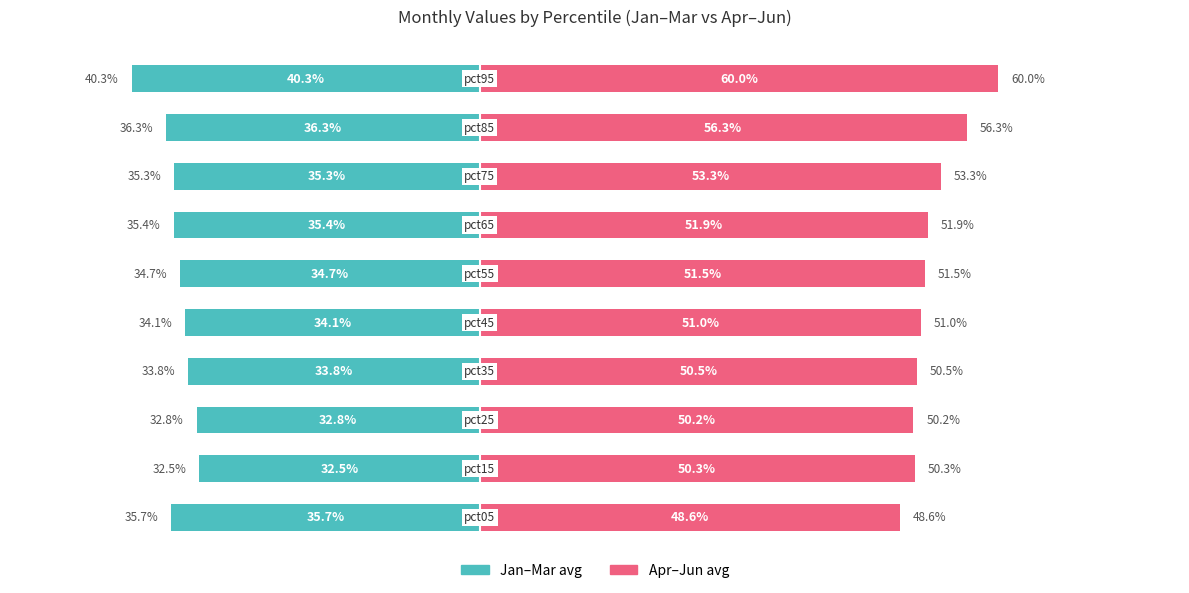

Reading right to left, list all the values displayed in this chart.

Jan–Mar avg: -0.4	-0.4	-0.4	-0.4	-0.3	-0.3	-0.3	-0.3	-0.3	-0.4
Apr–Jun avg: 0.6	0.6	0.5	0.5	0.5	0.5	0.5	0.5	0.5	0.5